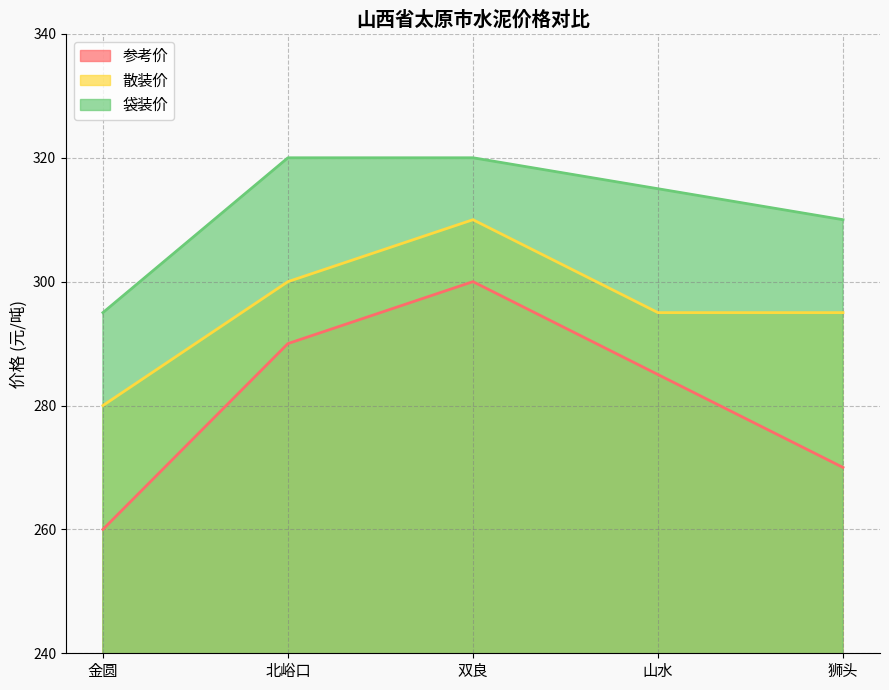

What is the difference between the highest and lowest values at 山水?

30